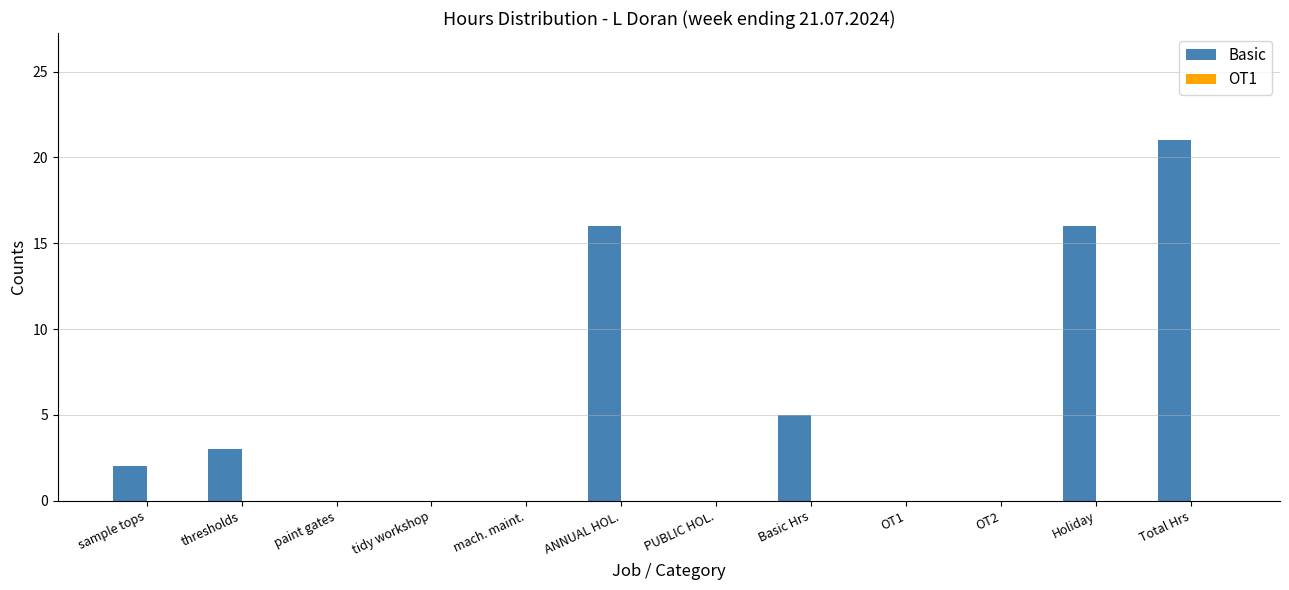

What is the greatest value displayed?

21